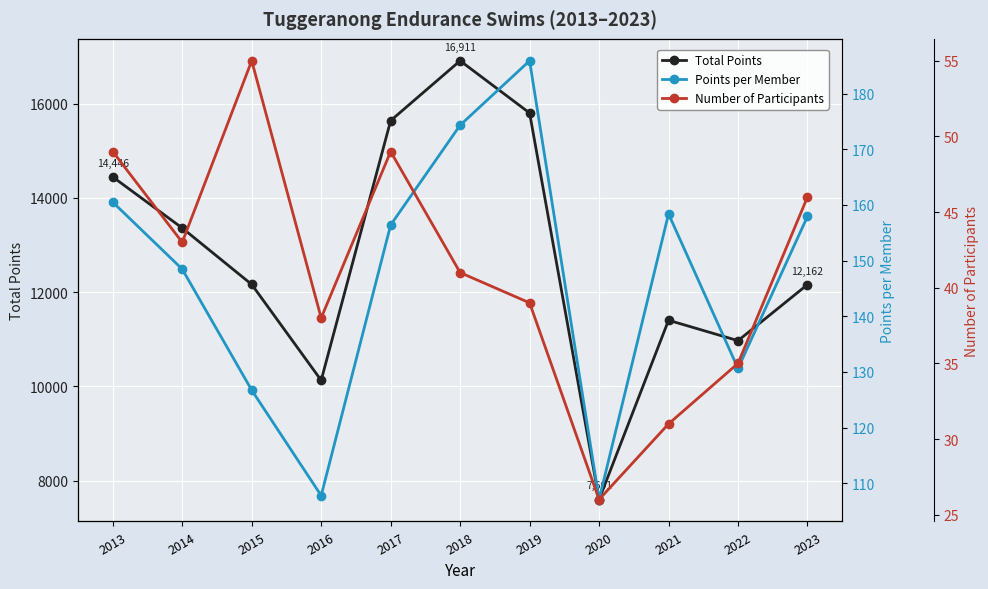

What is the value of the Points per Member point at the 2nd from the left?

148.5